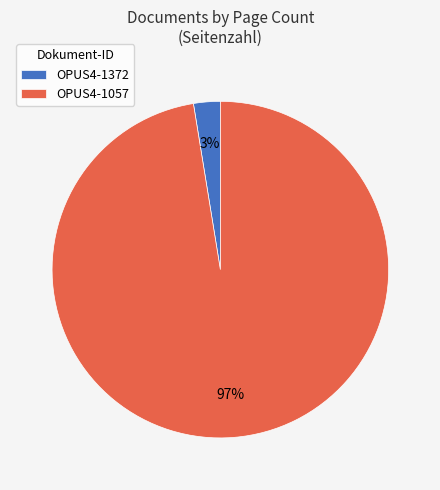

To the nearest percent, what is the average slice percentage?

50%